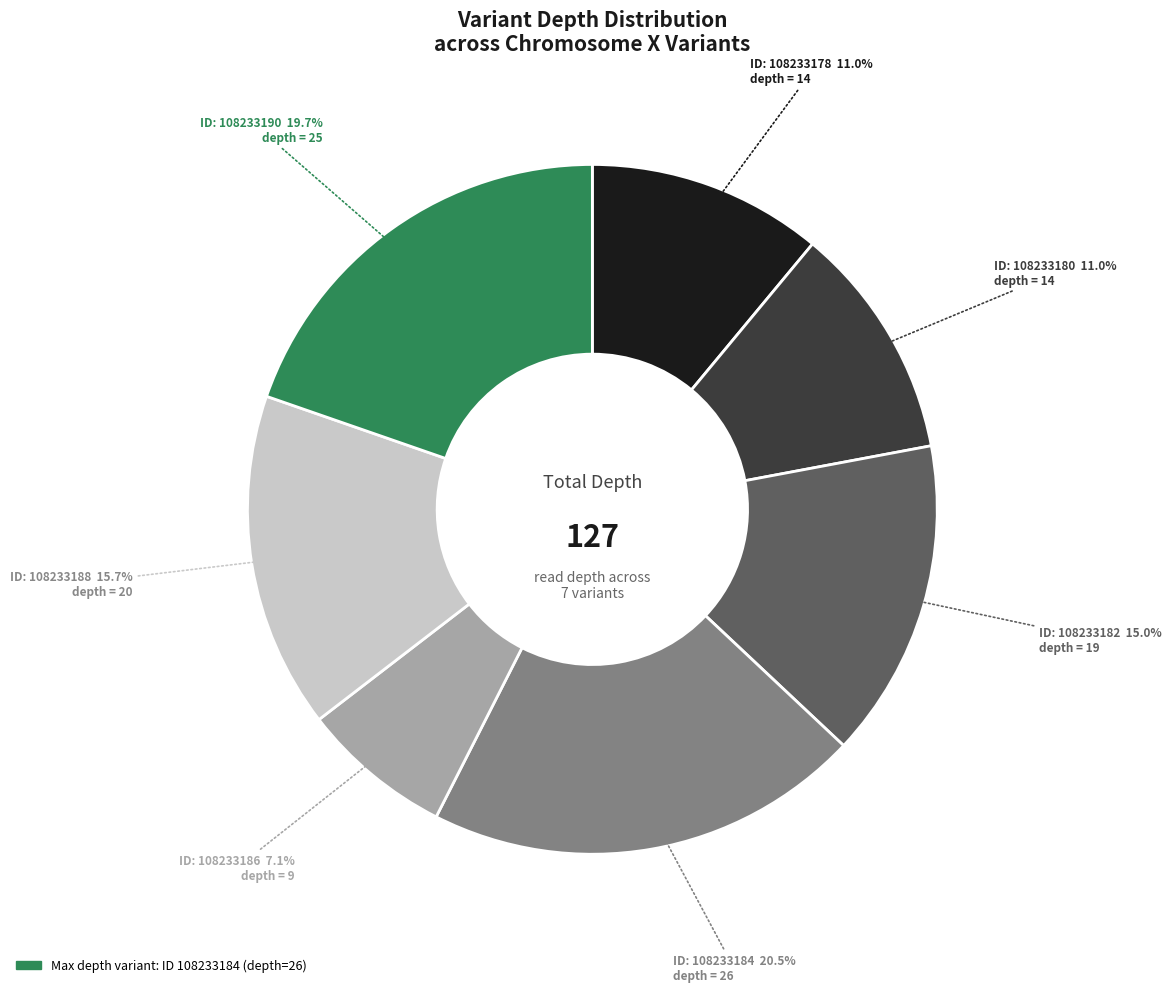

Is there any slice that represents more than half of the pie?

No